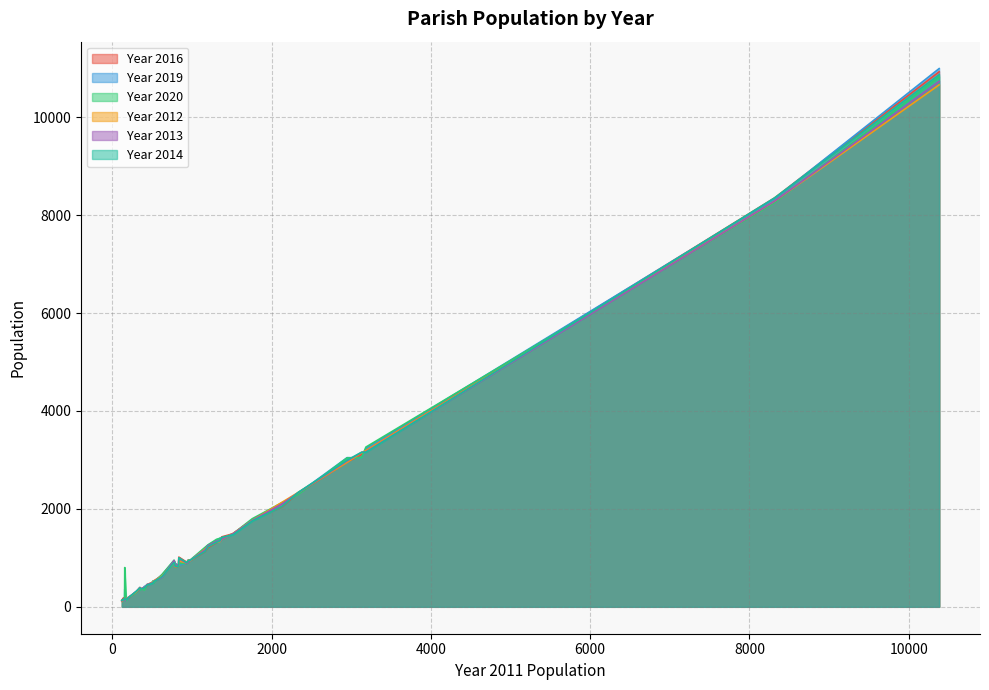

True or false: Year 2014 and Year 2019 cross at least once.

True